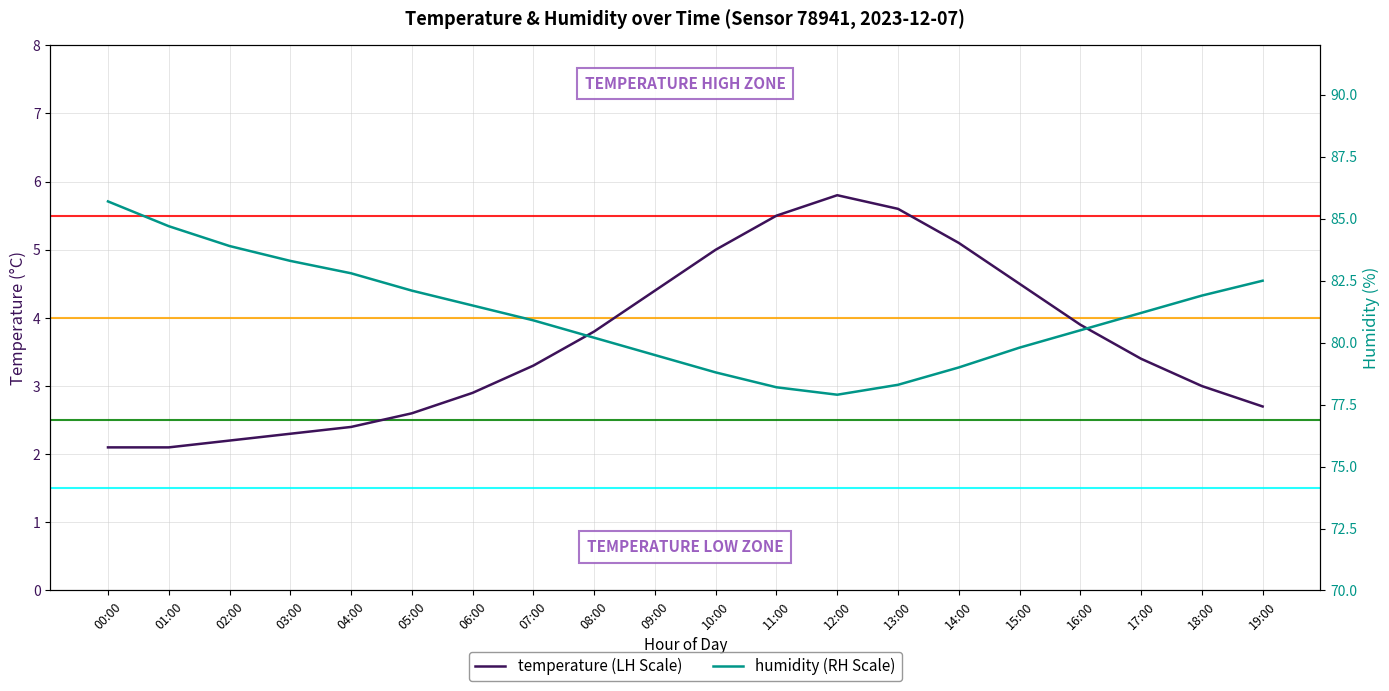

What are all the series names shown in the legend?

temperature, humidity